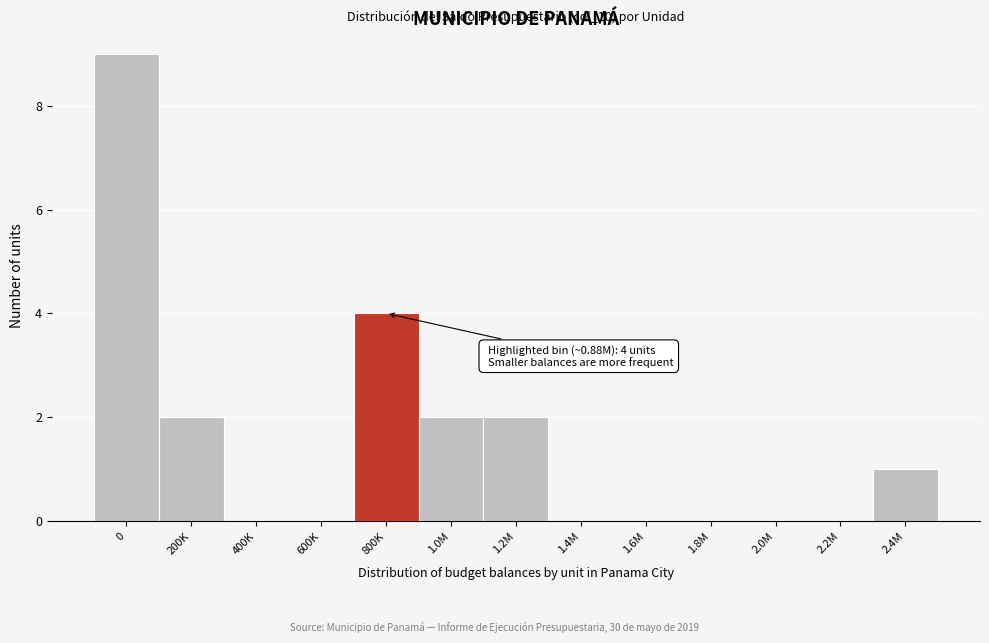

Reading left to right, transcribe all the data shown in this chart.

0=9	200K=2	400K=0	600K=0	800K=4	1.0M=2	1.2M=2	1.4M=0	1.6M=0	1.8M=0	2.0M=0	2.2M=0	2.4M=1